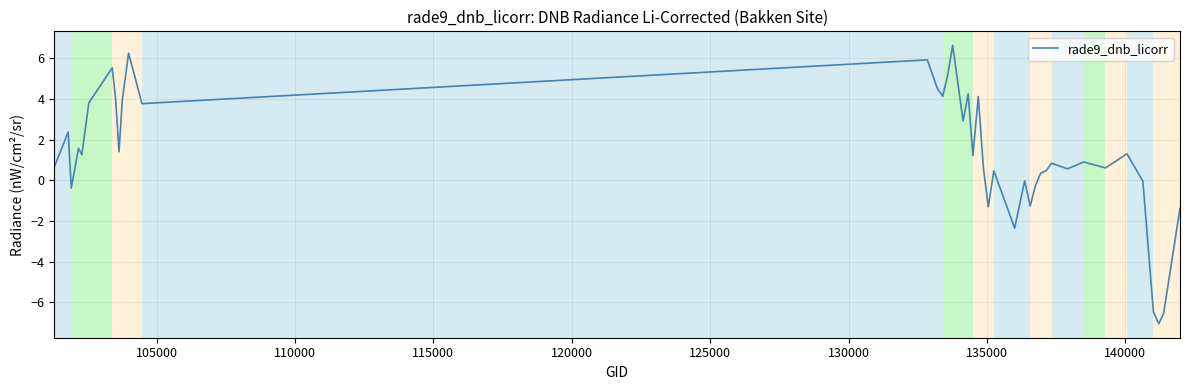

What is the average value?

1.3